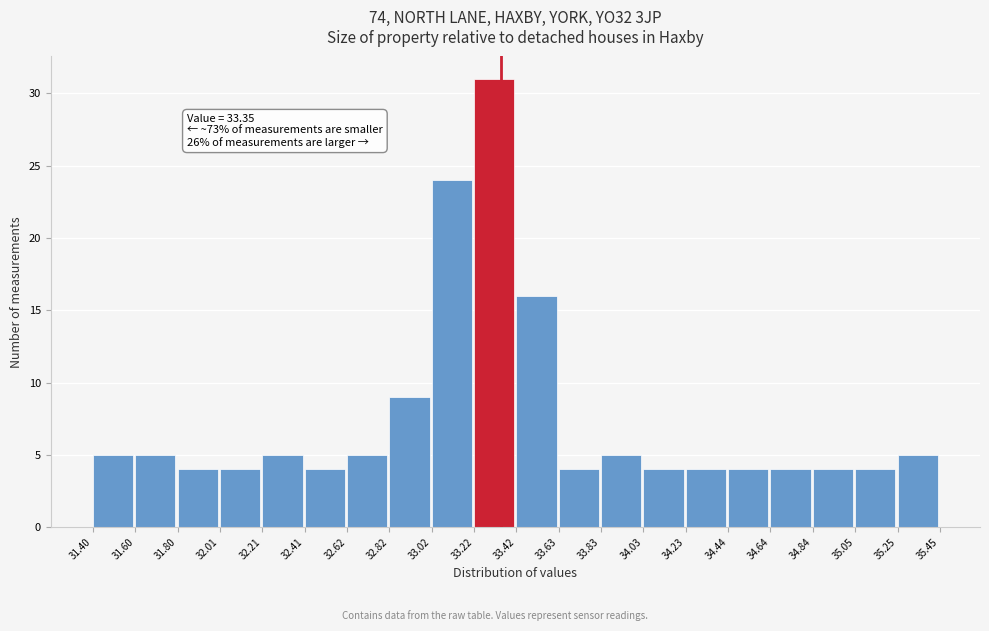

Over which range of the x-axis is the bar tallest?

33.22 to 33.42